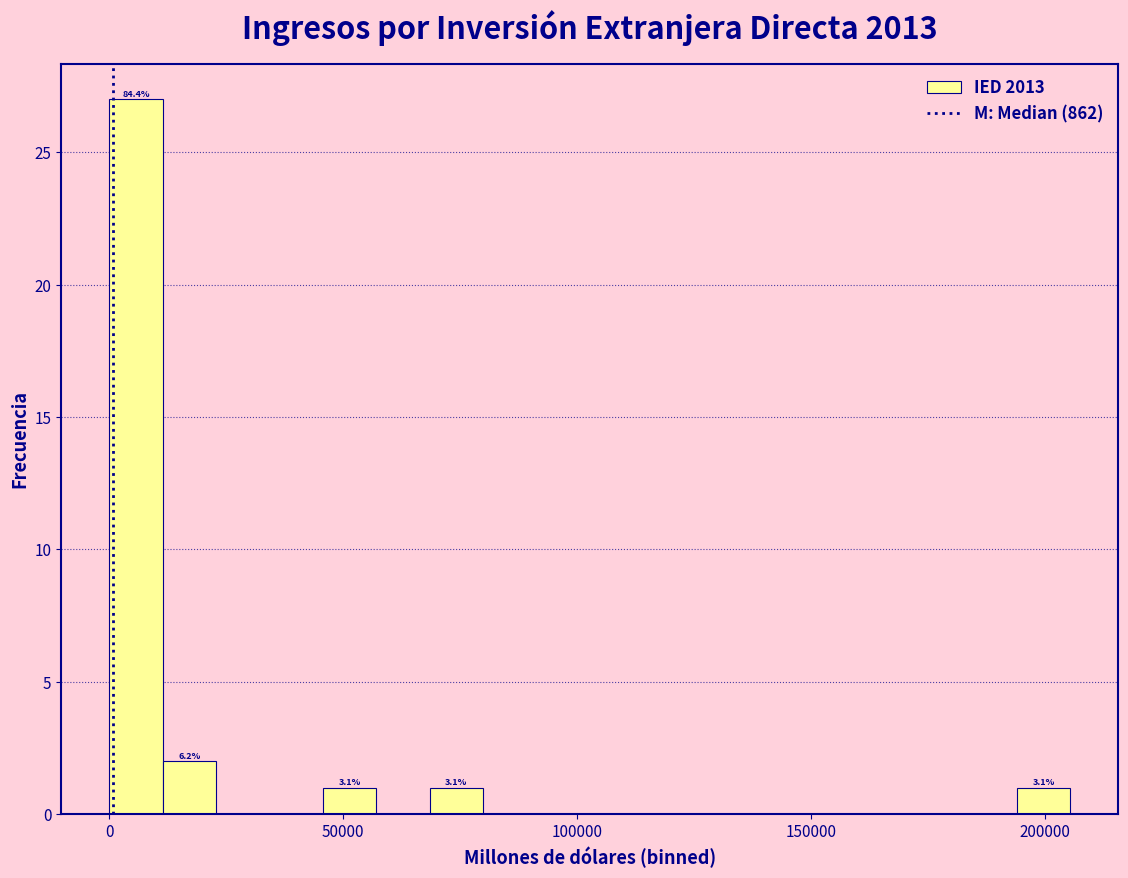

Around what value on the x-axis is the tallest bar? Give the approximate position of its centre, as read against the axis.

5000